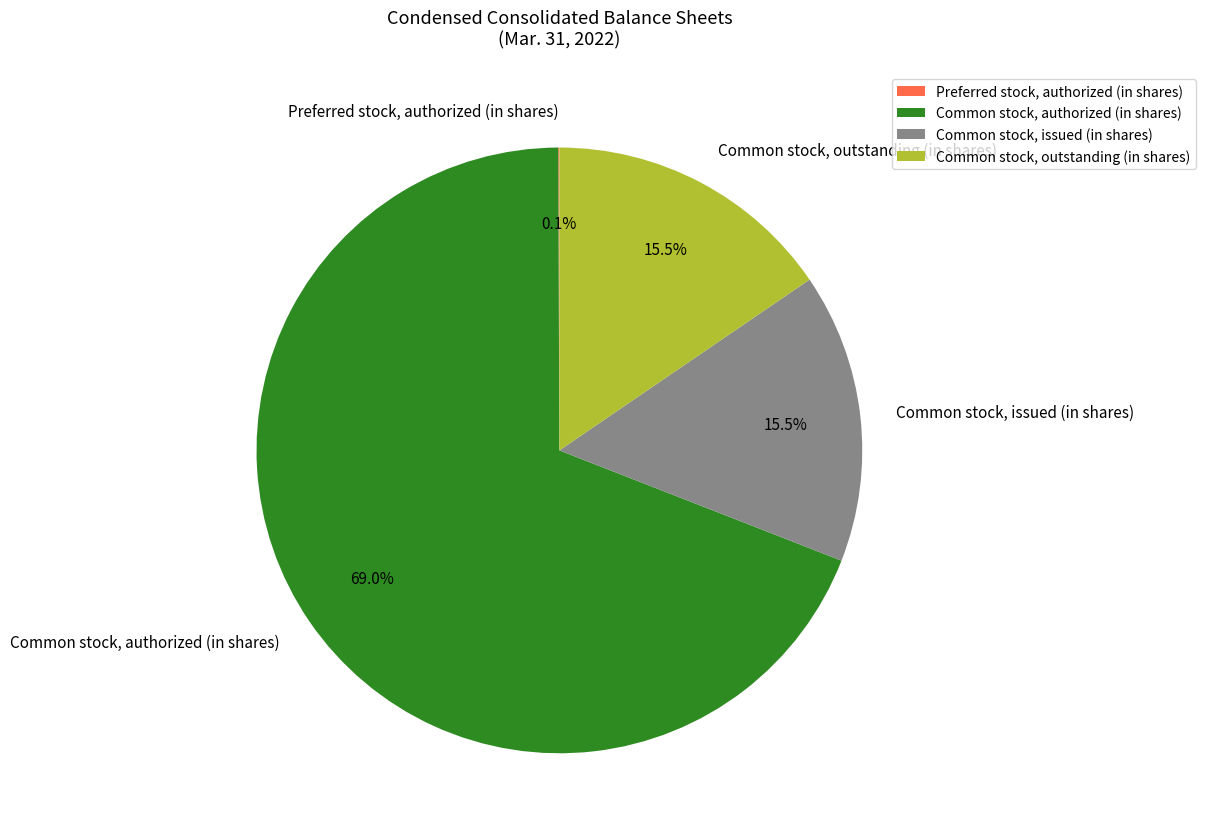

What portion of the pie excludes Common stock, issued (in shares)?

84.5%